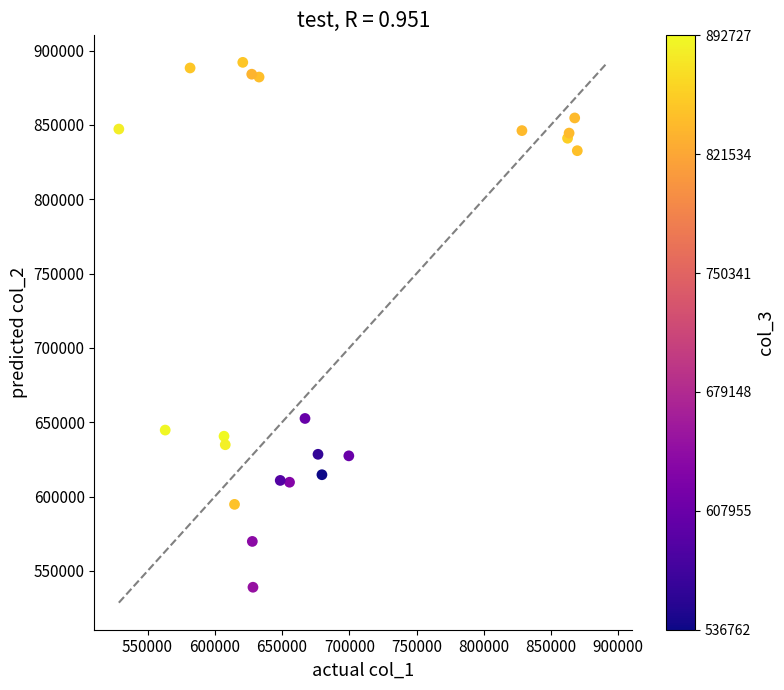

What Y value in the scatter plot is closest to 715552?

652557